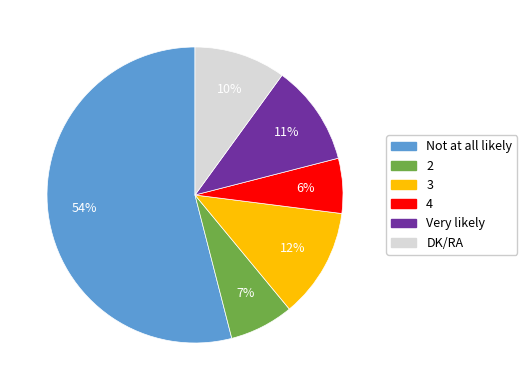

Between 2 and Not at all likely, which is larger?

Not at all likely